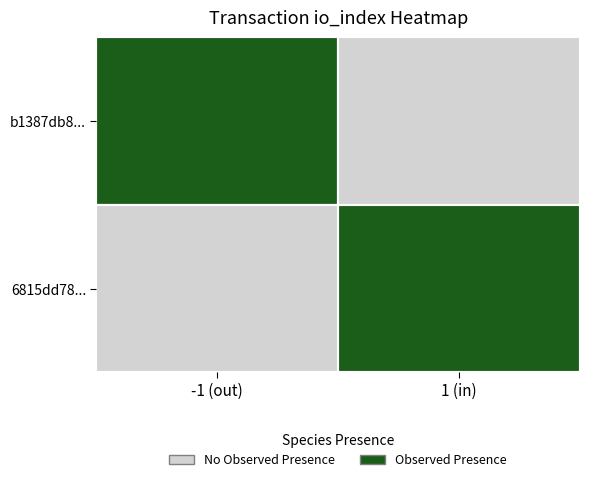

What is the lowest value of the 6815dd785f52801cfa7ae6ee1131919d982d681 series?

1